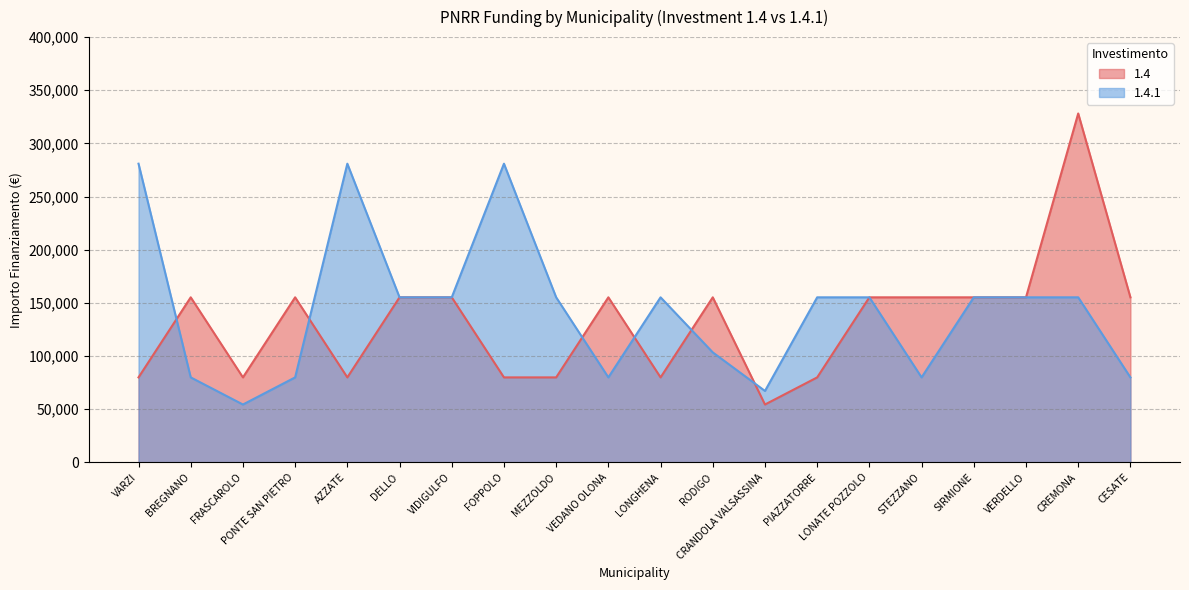

Which category has the highest value across all series?

CREMONA